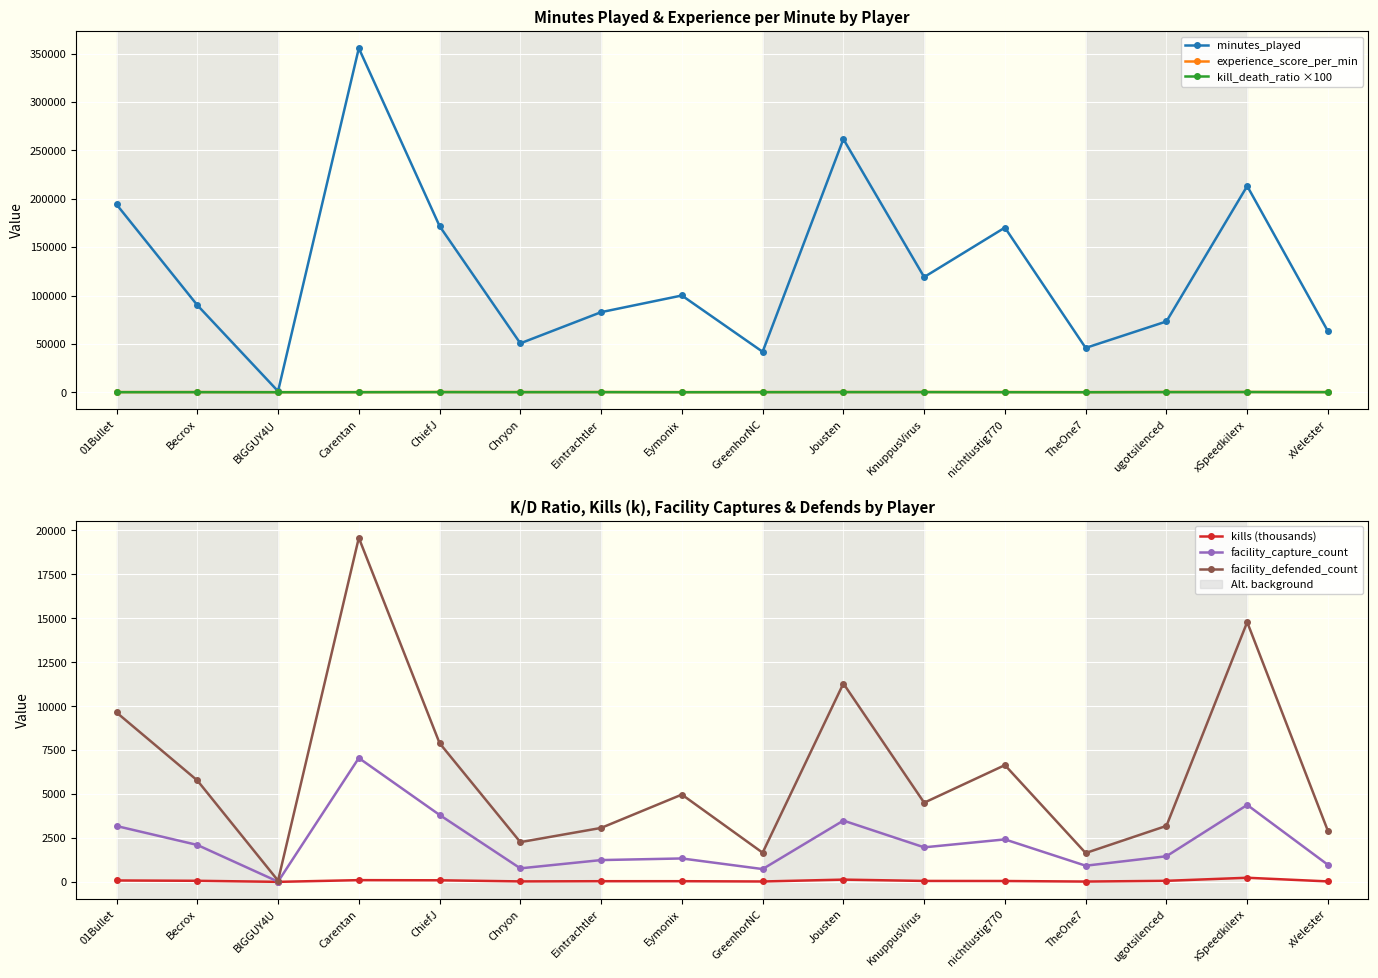

Is it true that kills (thousands) equals 11.1 at GreenhorNC?

False